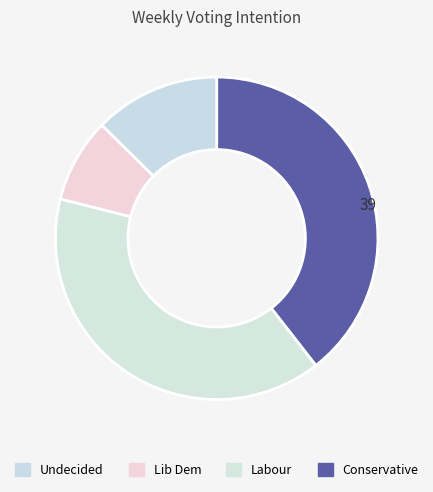

To the nearest percent, what is the difference between the largest and smallest slice percentages?

32%